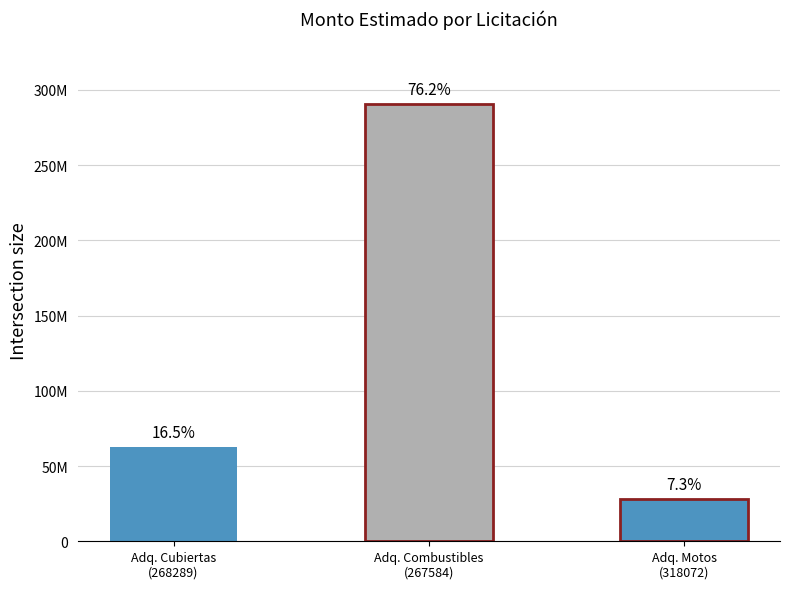

Does the chart contain any negative values?

No